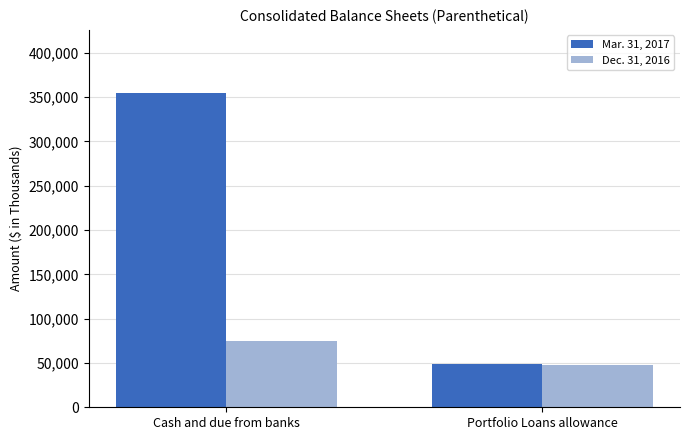

True or false: Dec. 31, 2016 has a value of 47795 at Portfolio Loans allowance.

True